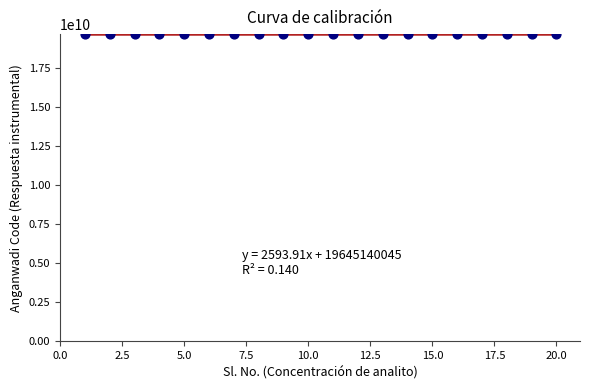

What is the range of Y values (max minus min)?

110115